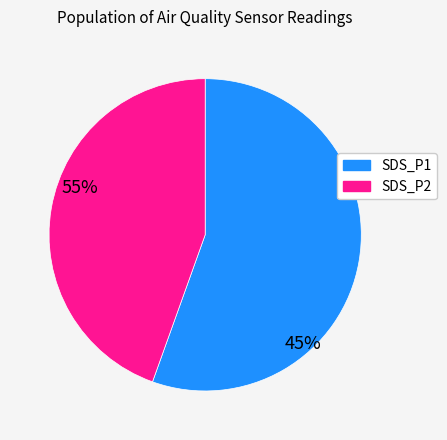

What is the ratio of the value at SDS_P2 to the value at SDS_P1?

0.8